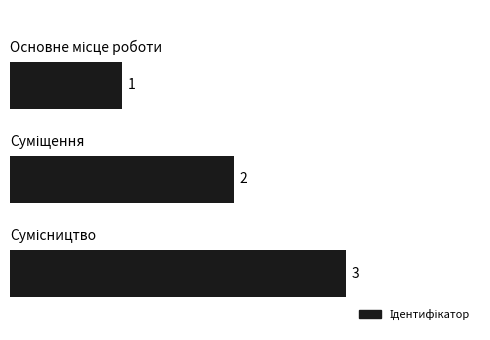

What is the greatest value displayed?

3